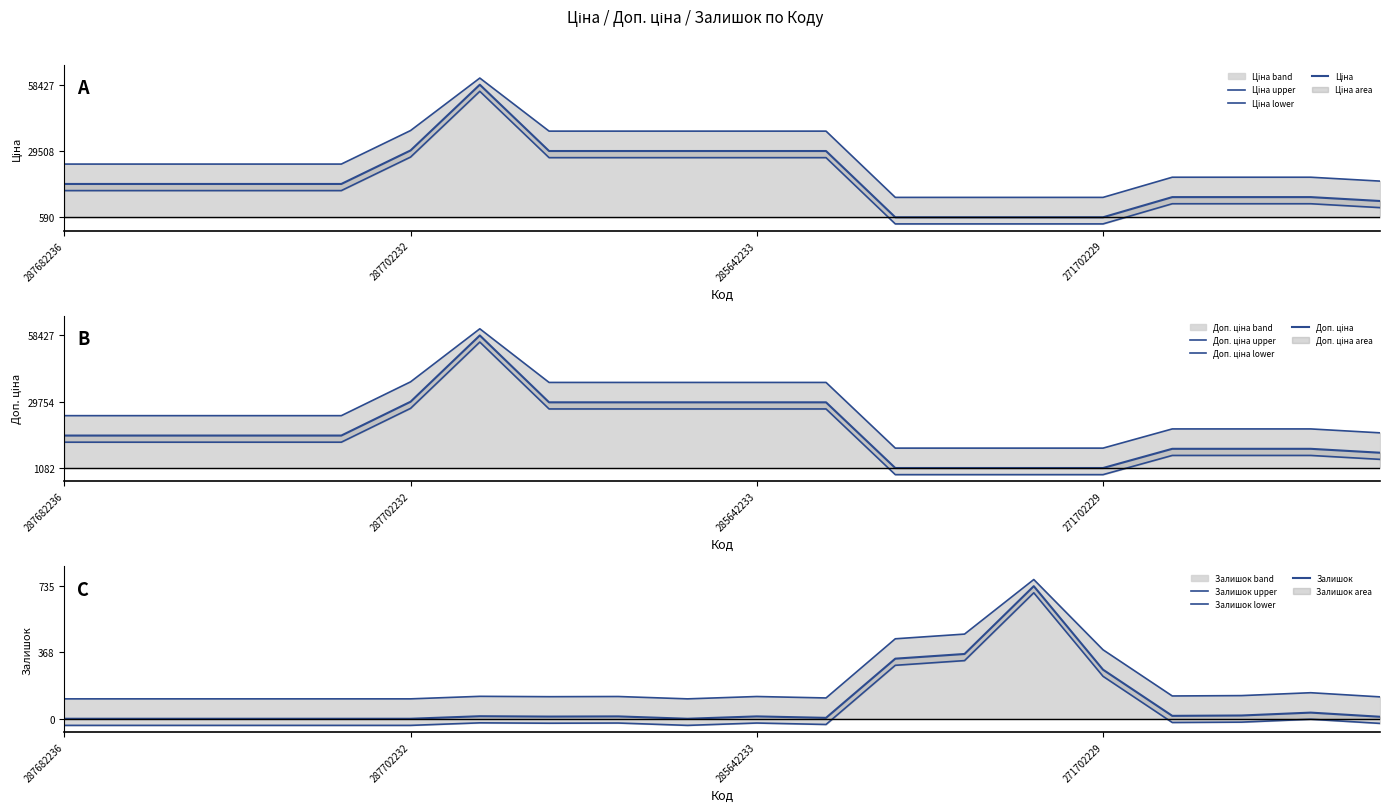

How many categories are shown in the chart?

20